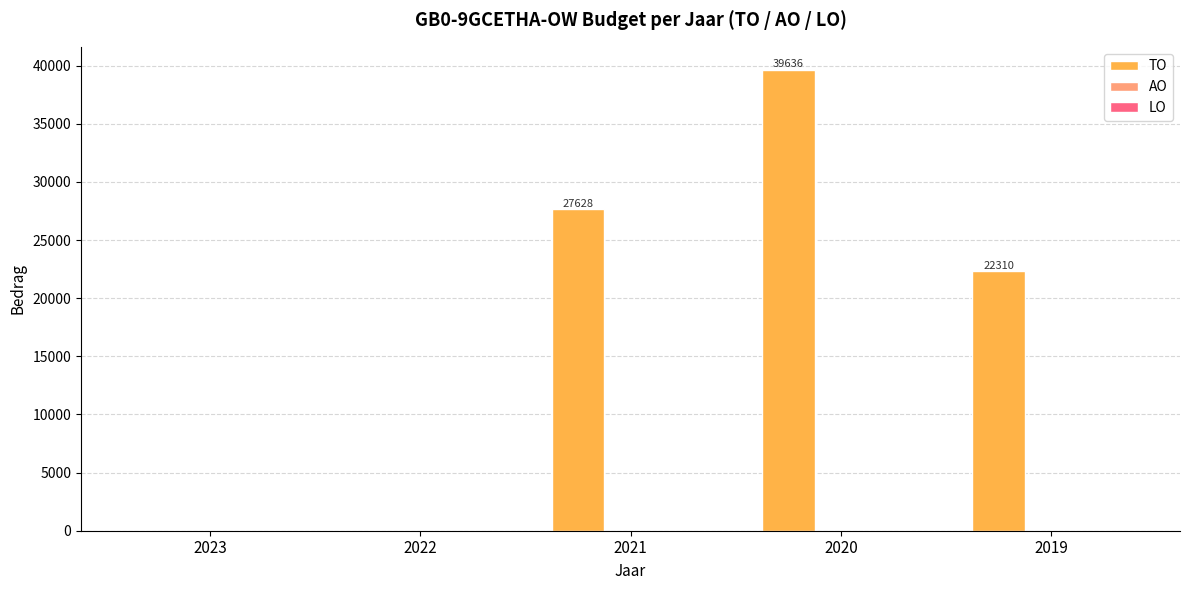

Reading right to left, list all the values displayed in this chart.

2019=22310	2020=39636	2021=27628	2022=0	2023=0